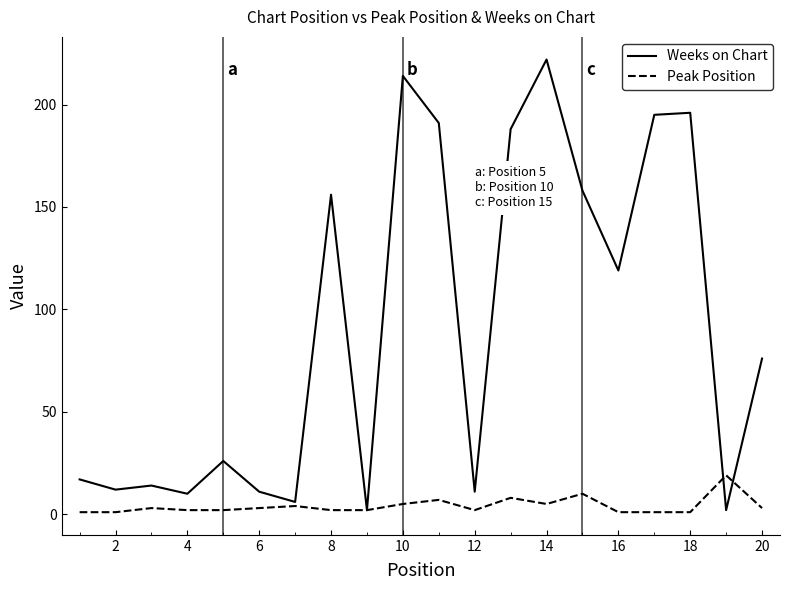

What is the highest value of the Weeks on Chart series?

222